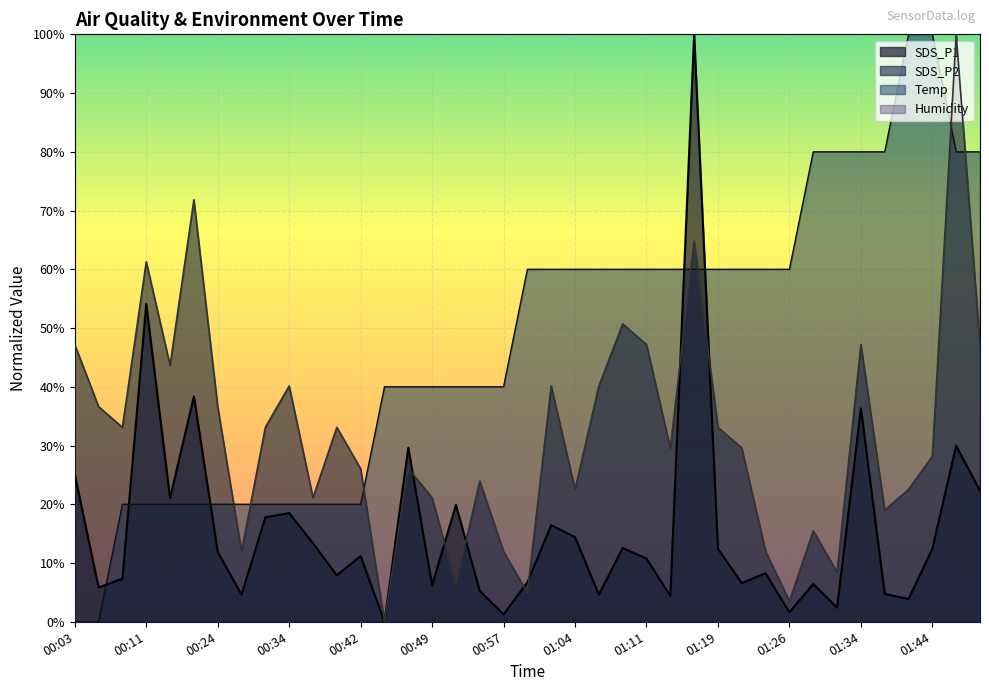

Between 00:57 and 01:41, which series saw the biggest shift?

Temp